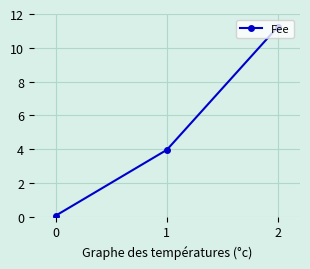

At which label is the value closest to 5?

1